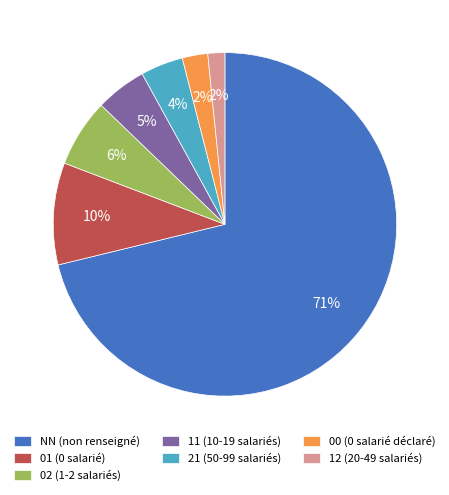

Which category accounts for the majority?

NN